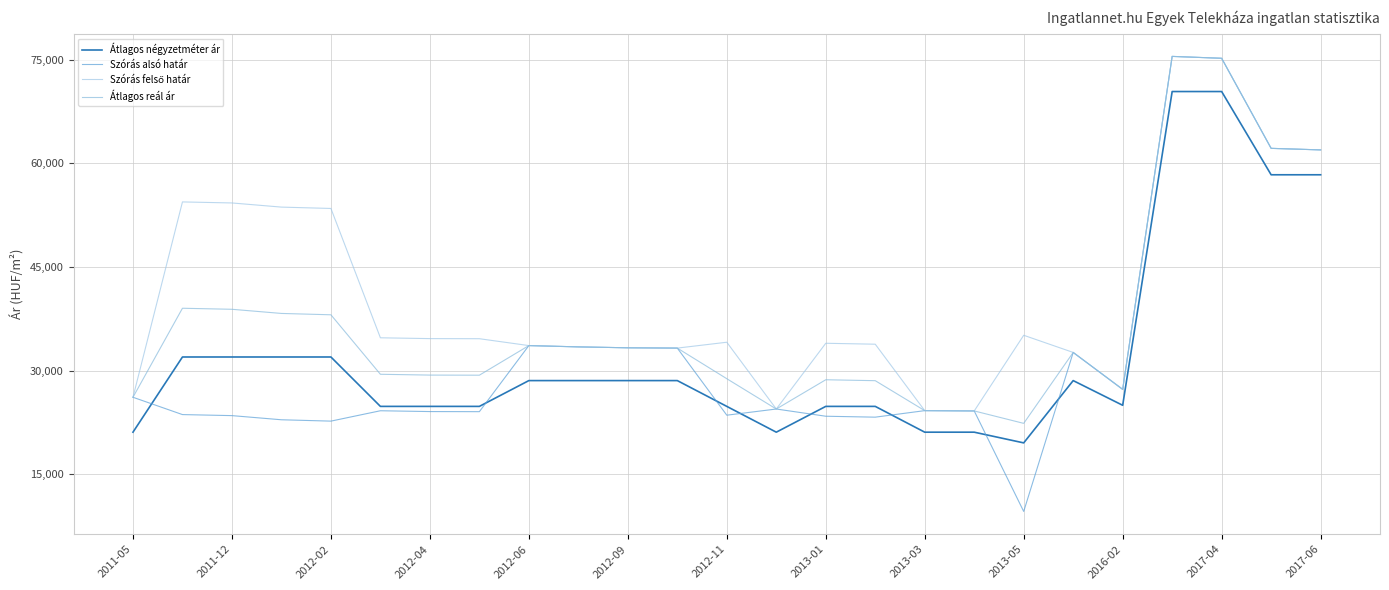

Reading left to right, transcribe all the data shown in this chart.

Átlagos négyzetméter ár: 21111	31984	31984	31984	31984	24841	24841	24841	28571	28571	28571	28571	24841	21111	24841	24841	21111	21111	19563	28571	25000	70370	70370	58333	58333
Szórás alsó határ: 26160	23656	23506	22906	22710	24210	24092	24077	33633	33446	33314	33270	23568	24461	23418	23283	24226	24182	9647	32643	27301	75451	75178	62154	61930
Szórás felső határ: 26160	54408	54258	53658	53462	34760	34642	34627	33633	33446	33314	33270	34118	24461	33968	33833	24226	24182	35125	32643	27301	75451	75178	62154	61930
Átlagos reál ár: 26160	39032	38882	38282	38086	29485	29367	29352	33633	33446	33314	33270	28843	24461	28693	28558	24226	24182	22386	32643	27301	75451	75178	62154	61930